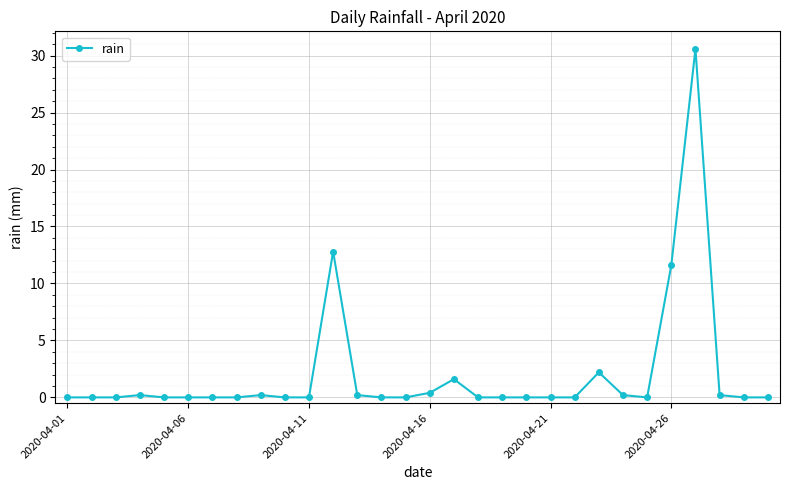

Reading right to left, extract all data points from this chart.

0.0	0.0	0.2	30.6	11.6	0.0	0.2	2.2	0.0	0.0	0.0	0.0	0.0	1.6	0.4	0.0	0.0	0.2	12.8	0.0	0.0	0.2	0.0	0.0	0.0	0.0	0.2	0.0	0.0	0.0